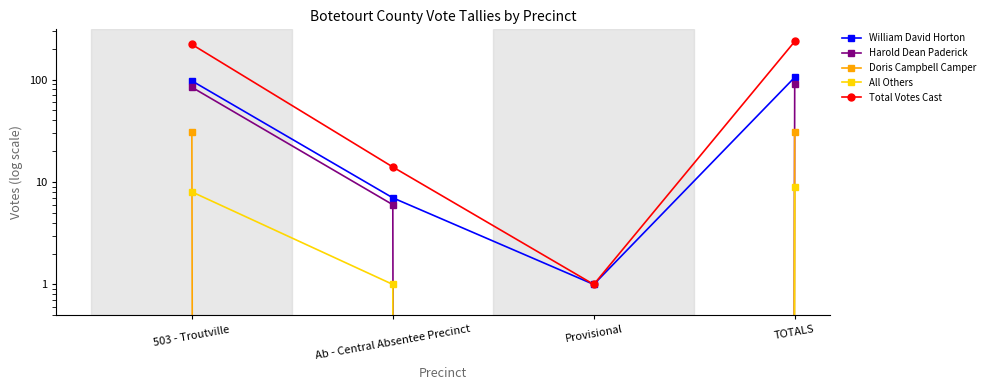

How many series are shown in this chart?

5